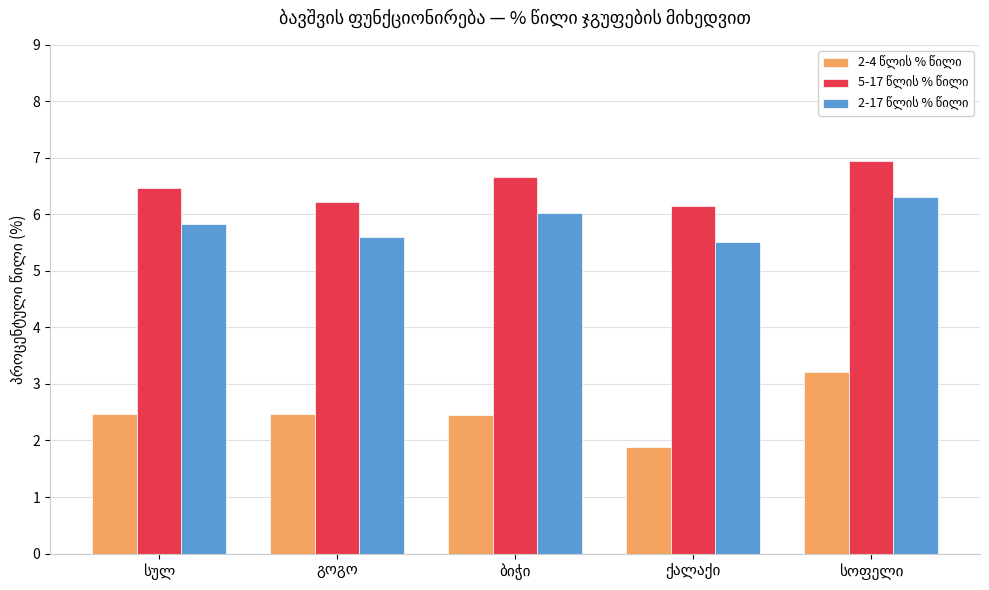

What is the smallest value displayed?

1.9